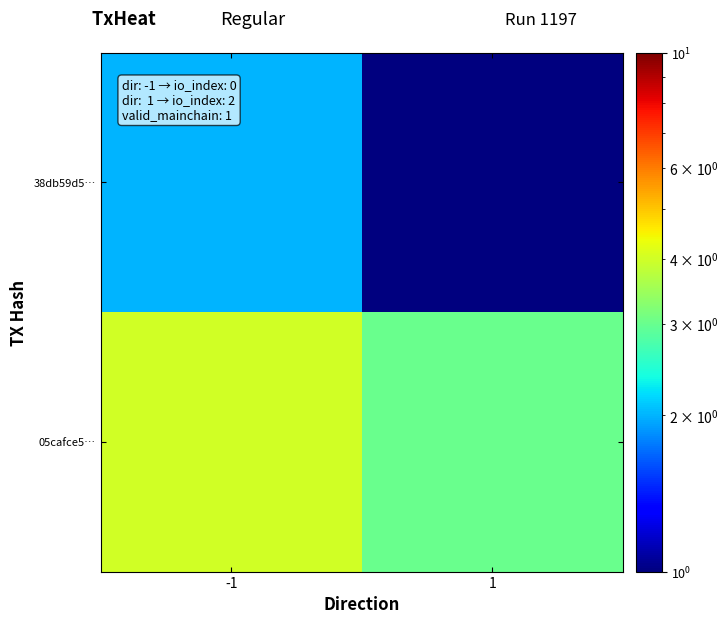

Which series has the largest total across all categories?

05cafce5…